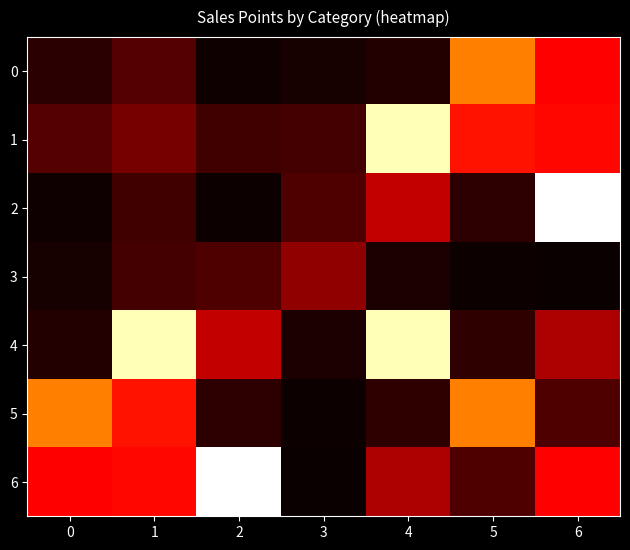

List the series in order of their peak value, highest first.

2, 6, 1, 4, 0, 5, 3